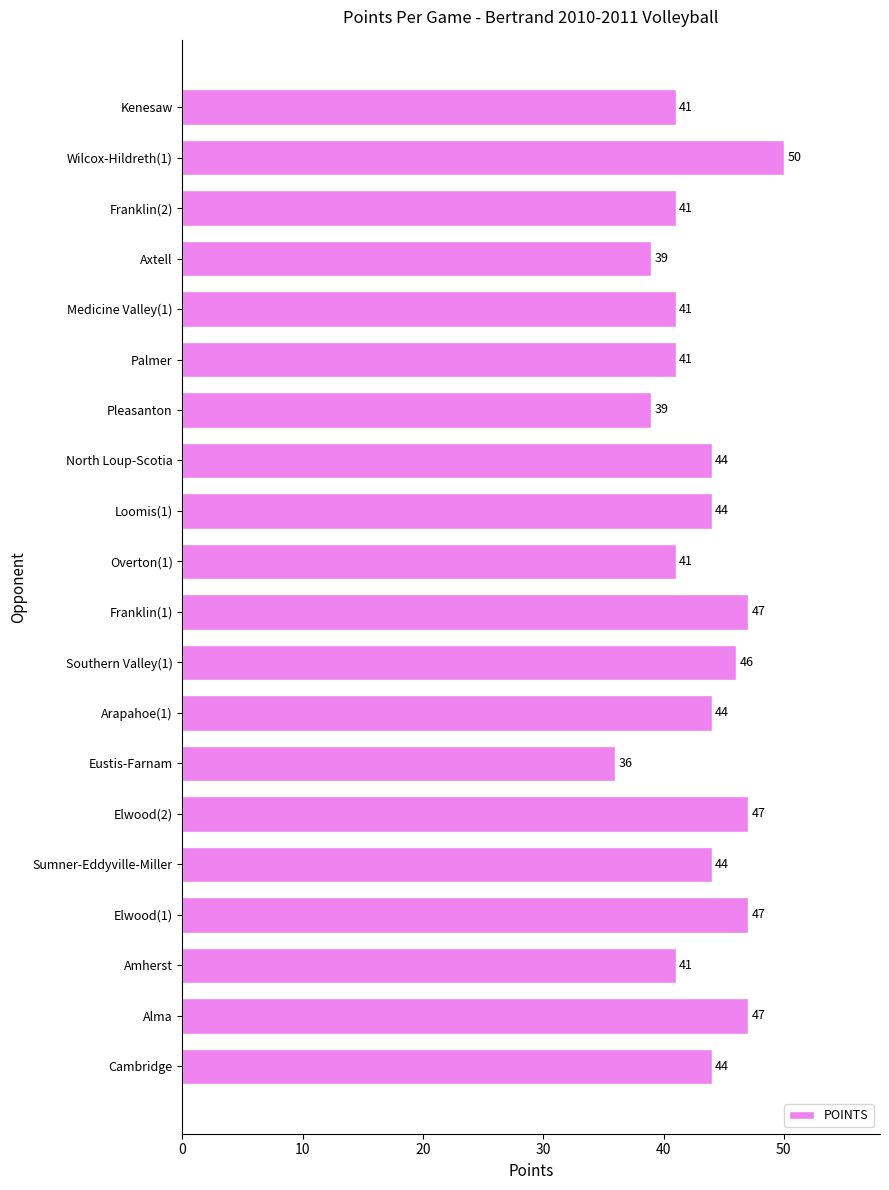

What is the ratio of the value at North Loup-Scotia to the value at Overton(1)?

1.1